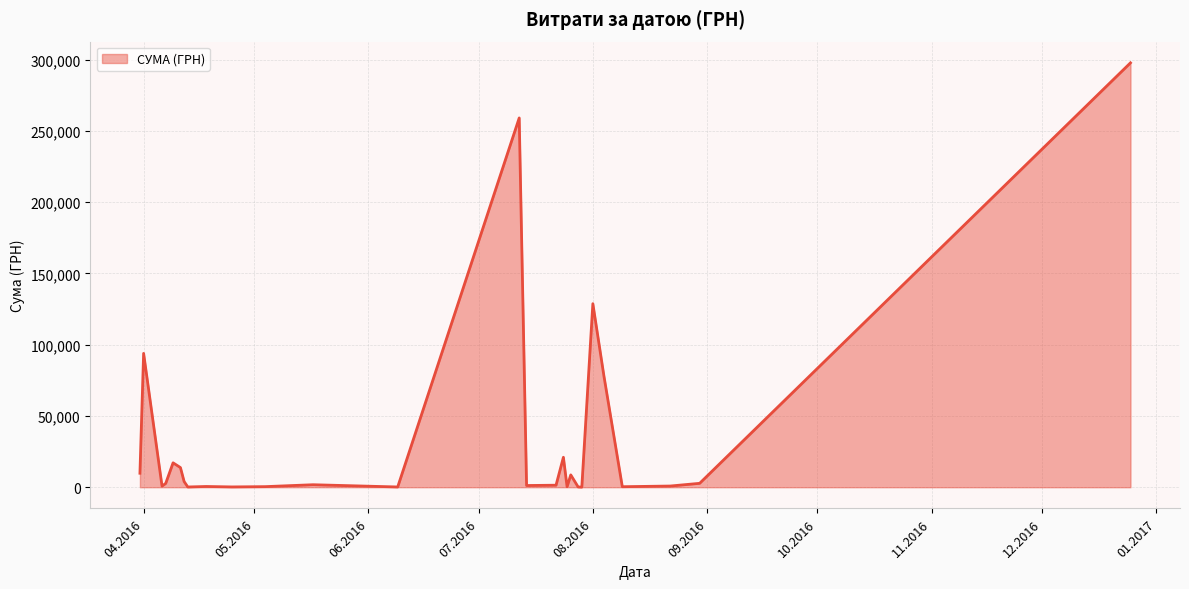

What is the maximum value shown in the chart?

297743.9